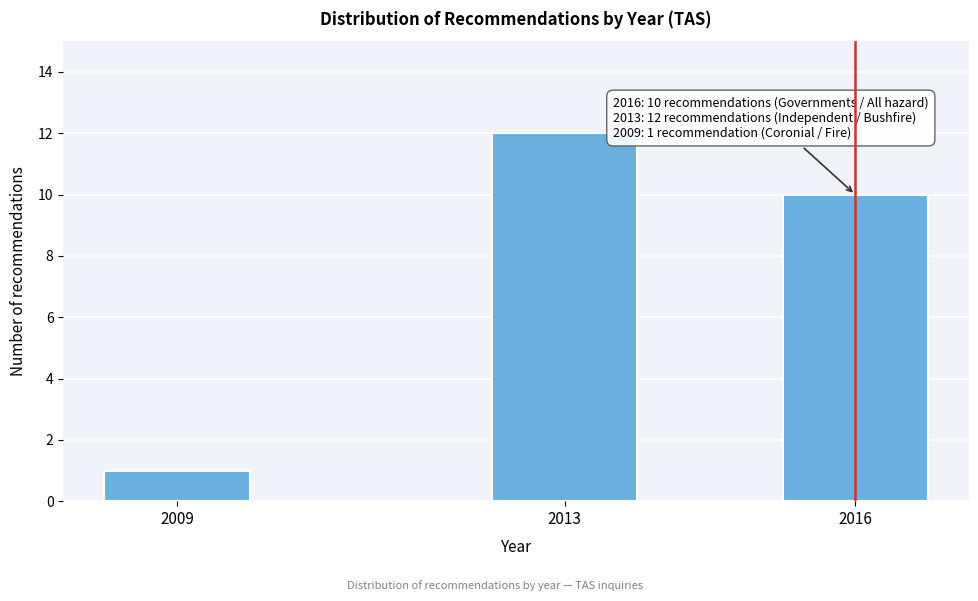

Reading left to right, list all the values displayed in this chart.

2009=1	2013=12	2016=10